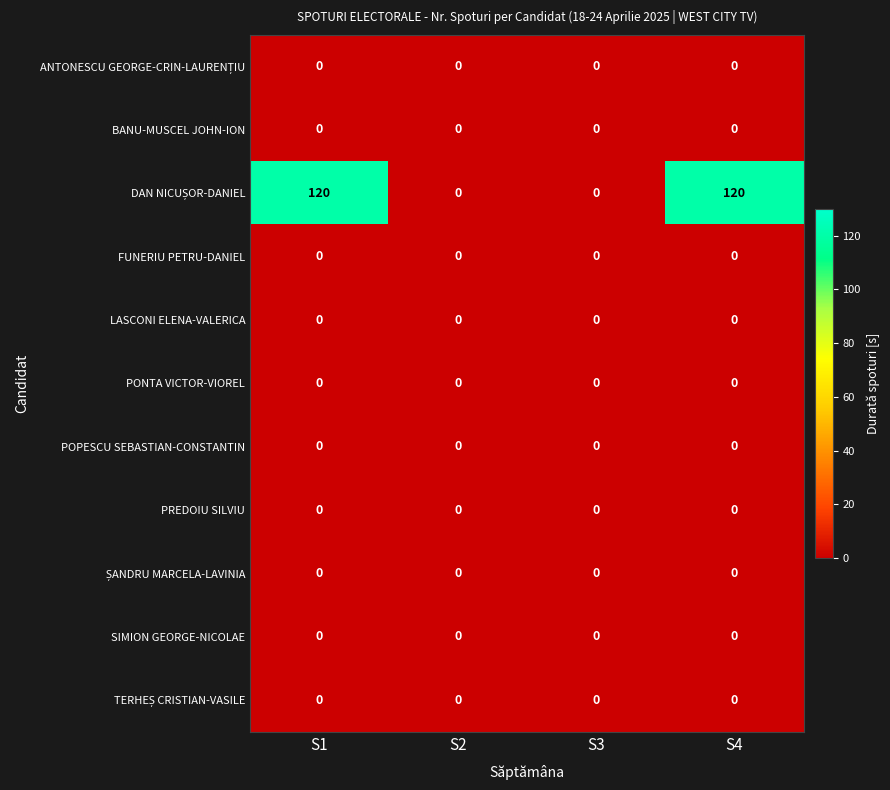

Count the number of categories in the chart.

4